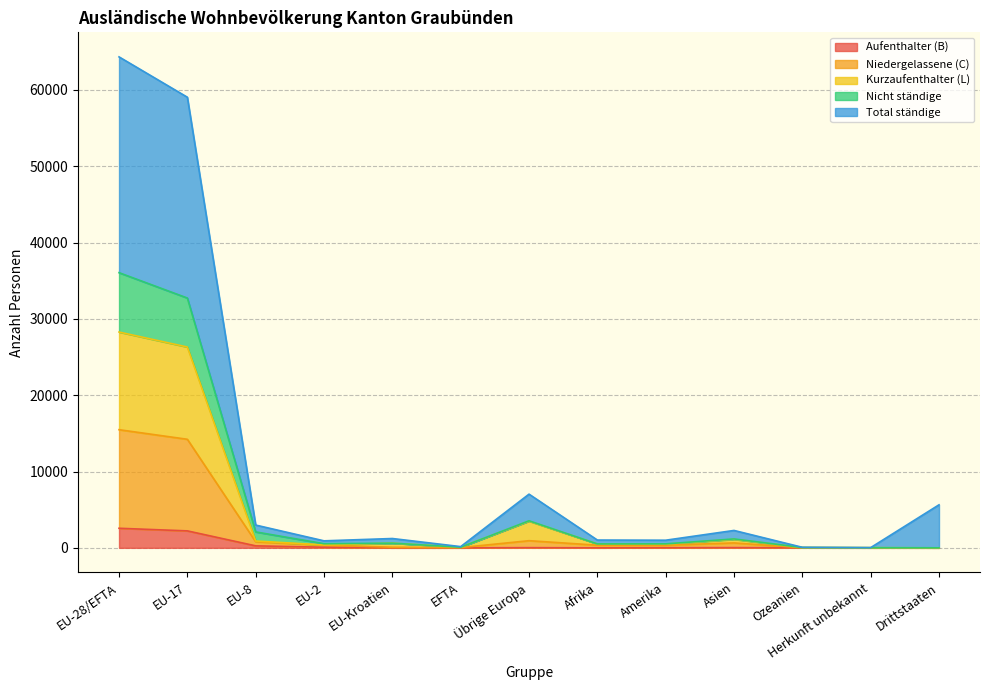

Where is the first local maximum for Kurzaufenthalter (L)?

EU-Kroatien